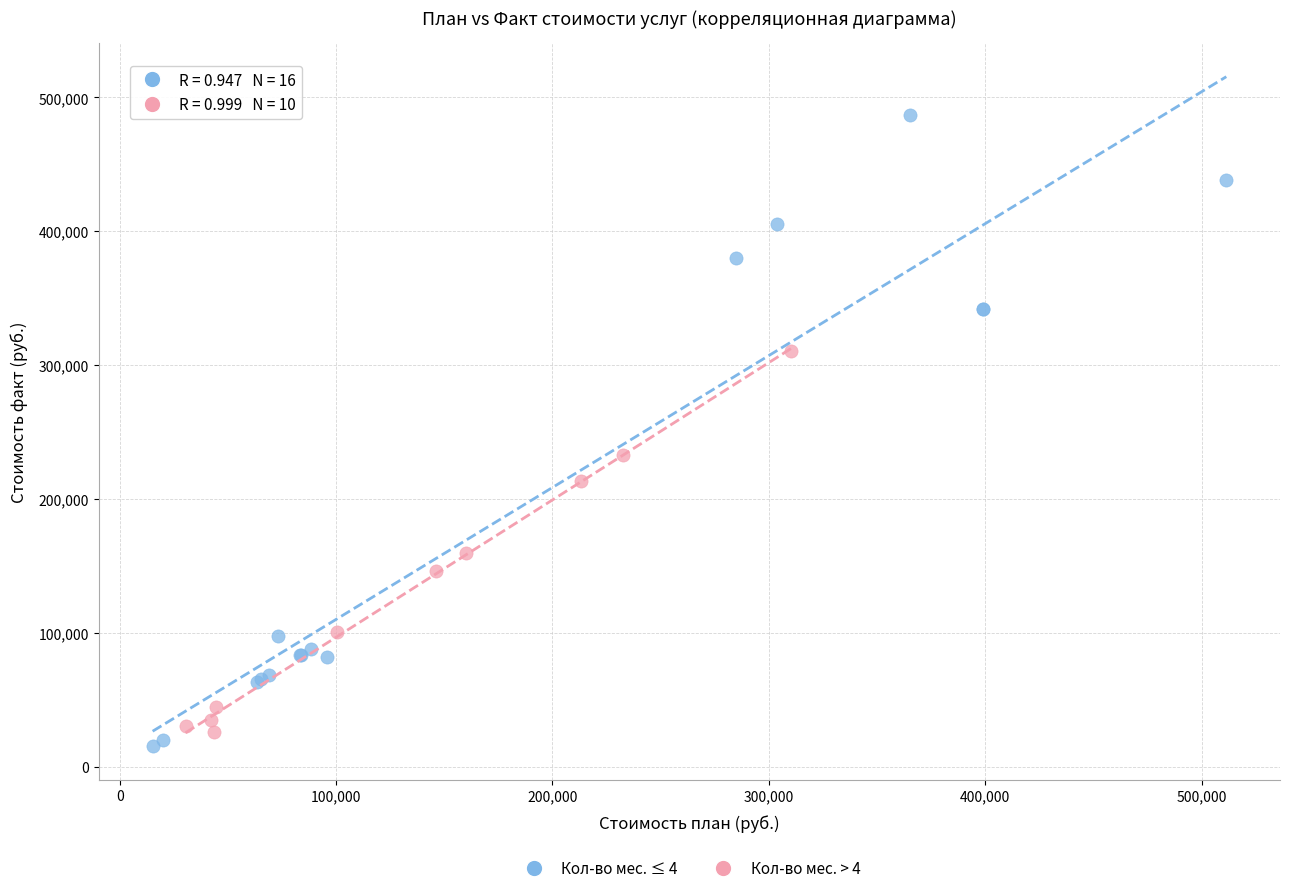

Which series contains the highest Y value?

Кол-во мес. ≤ 4